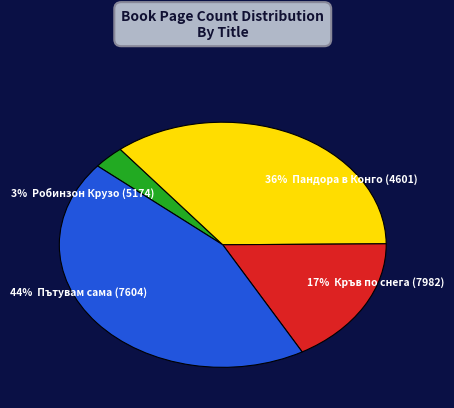

To the nearest percent, what is the difference between the largest and smallest slice percentages?

41%